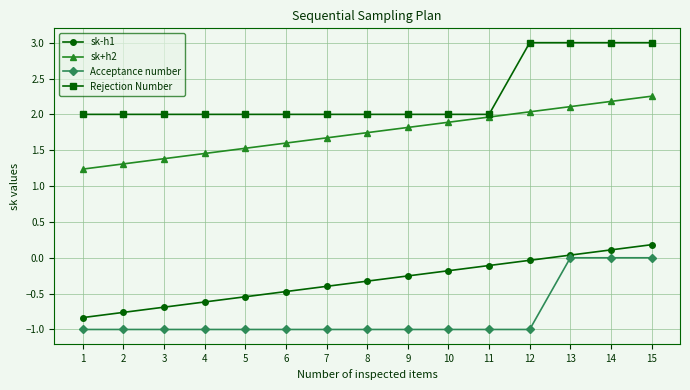

What is the value of the Acceptance number point at the 5th from the left?

-1.0